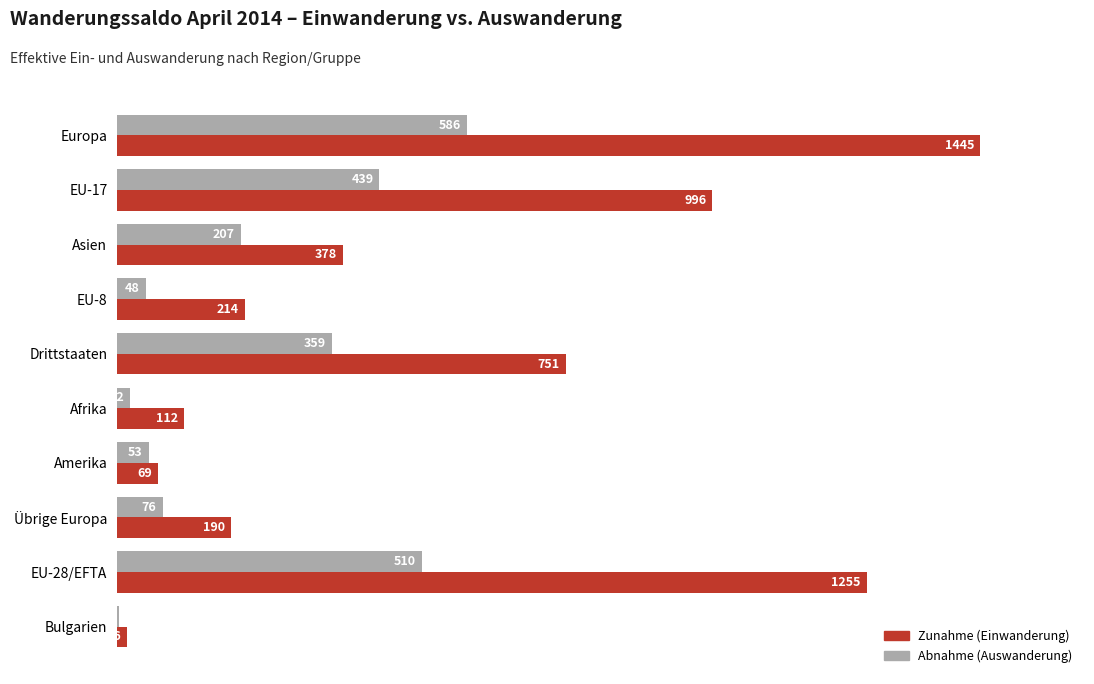

The Abnahme (Auswanderung) series shows 53 at Amerika. True or false?

True